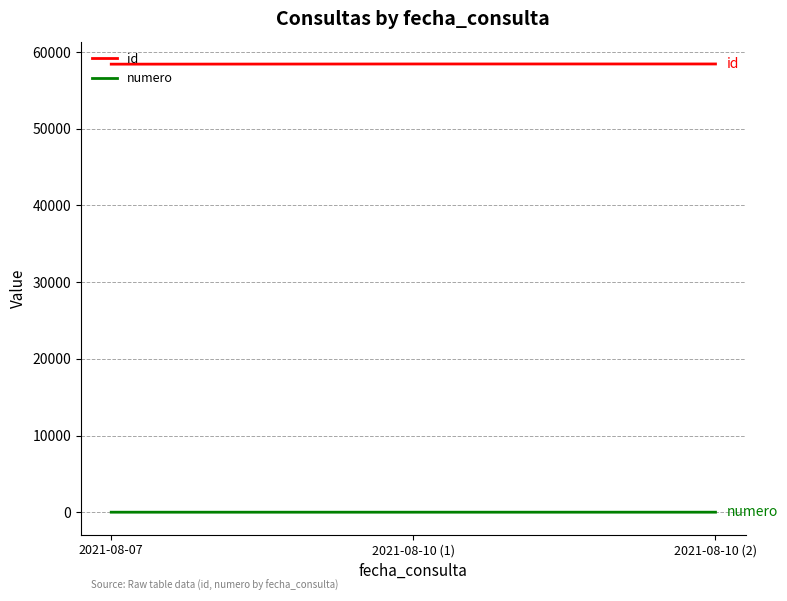

How many lines are shown in the chart?

2